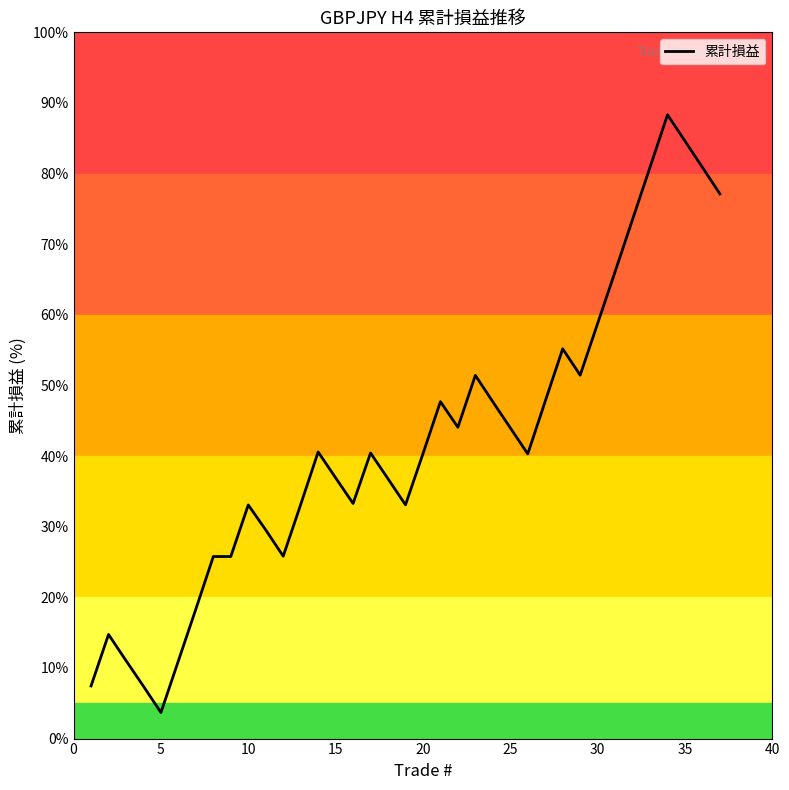

What is the maximum value shown in the chart?

88.3